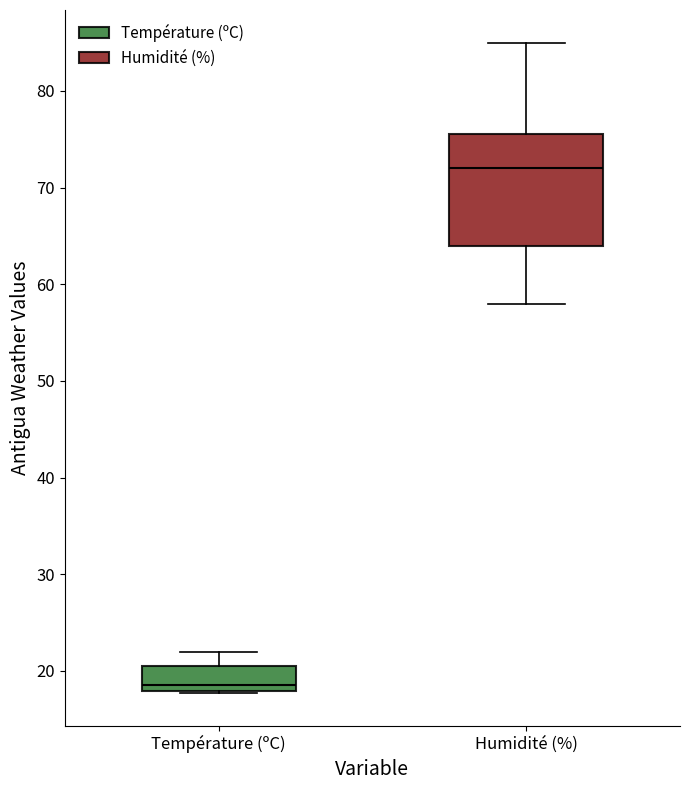

Reading left to right, transcribe this box plot: for each box, give where its median line is, the range the box spans, and where its two whiskers end, as read against the y-axis. The values are not printed on the chart, so give them approximately, as read against the axis.

Température (ºC): median 19, box 18 to 21, whiskers 18 to 22
Humidité (%): median 72, box 64 to 76, whiskers 58 to 85